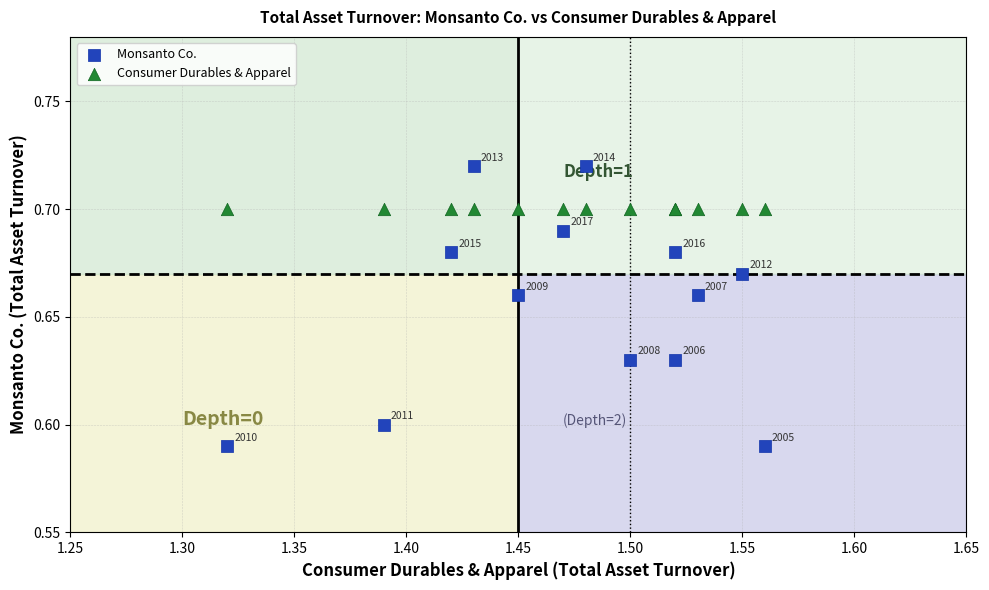

Which series reaches the maximum Y coordinate?

Monsanto Co.